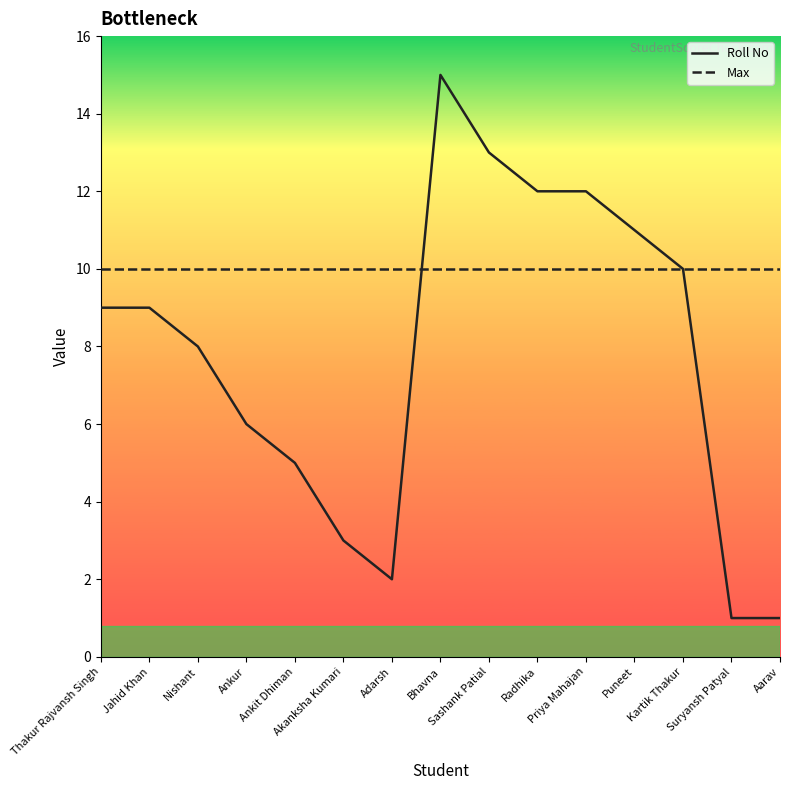

At Priya Mahajan, list the series in order from largest to smallest.

Roll No, Max